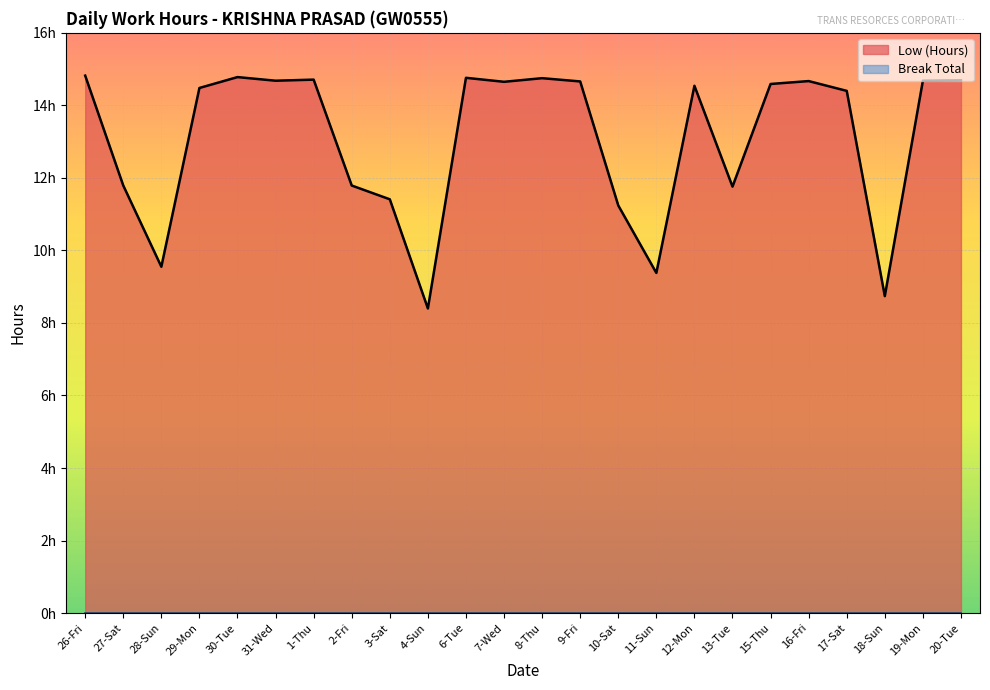

What is the difference between the maximum and minimum values?

6.4